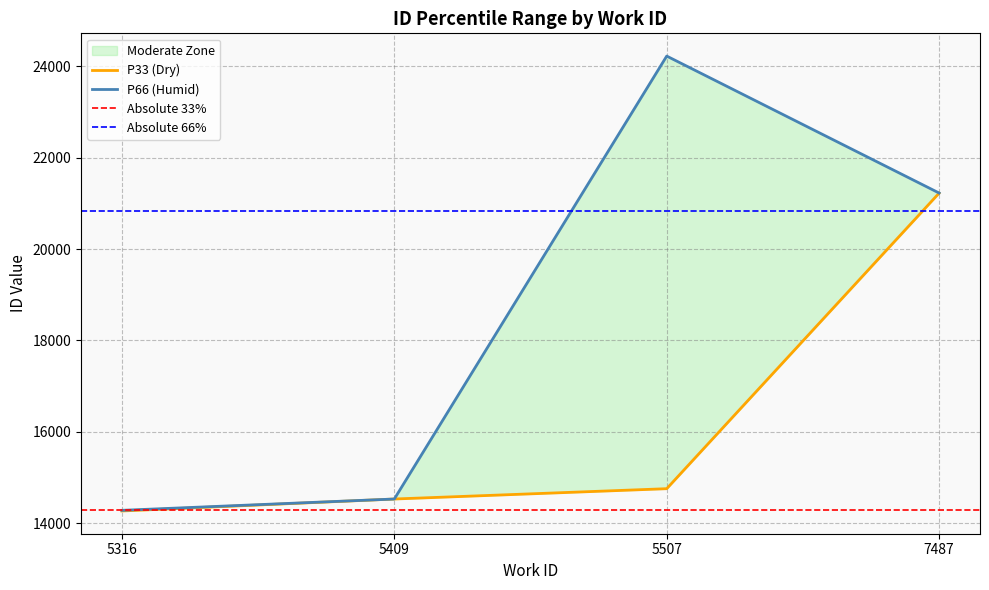

The value at 7487 is 21227. True or false?

True